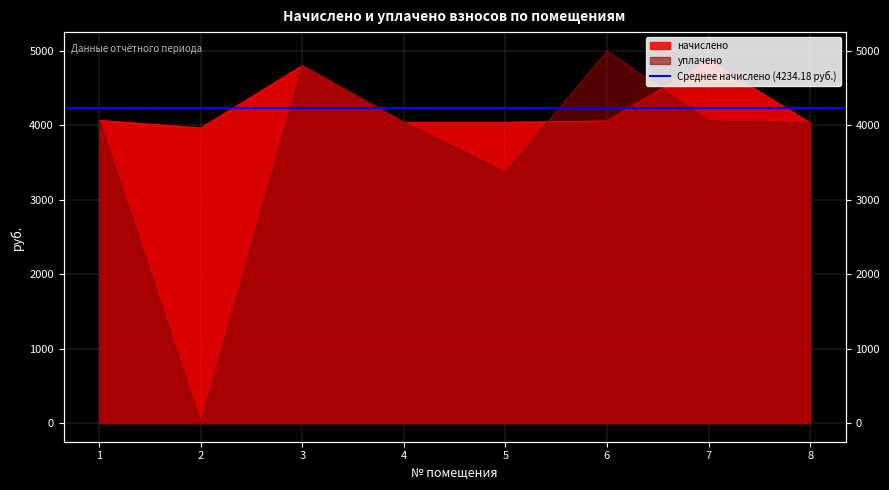

True or false: уплачено has more than 1 points higher than both neighbors.

True